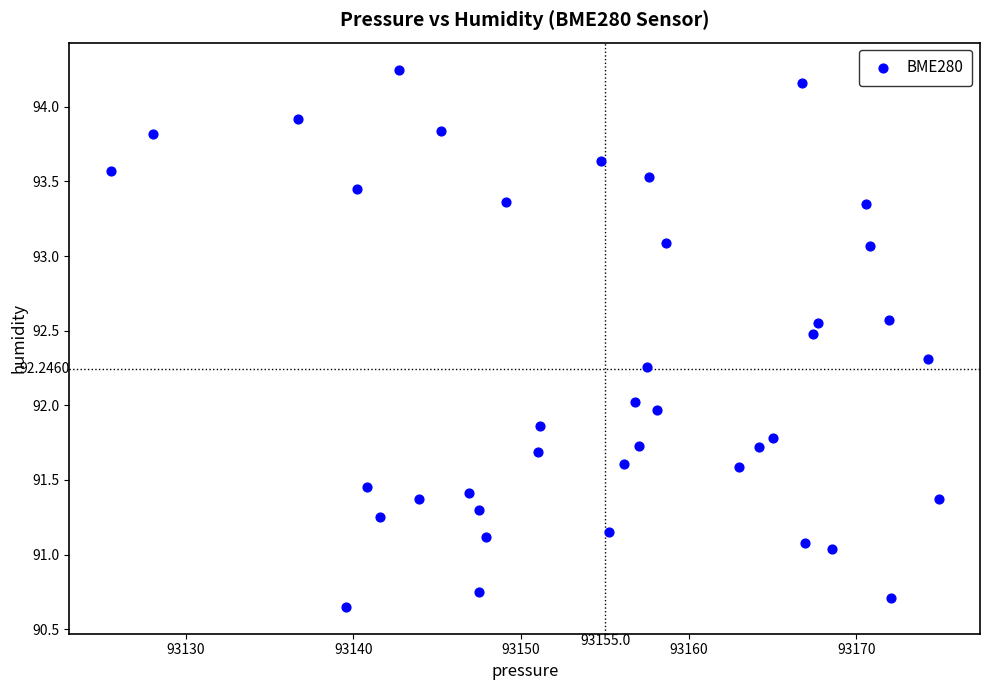

What is the range of Y values (max minus min)?

3.6